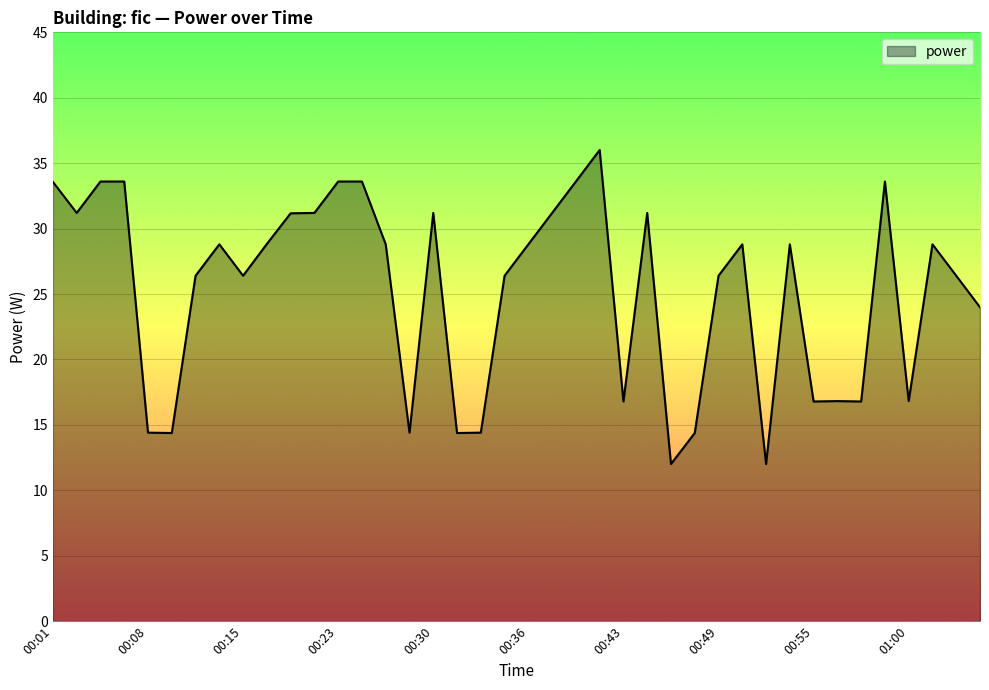

What is the difference between the maximum and minimum values?

24.0